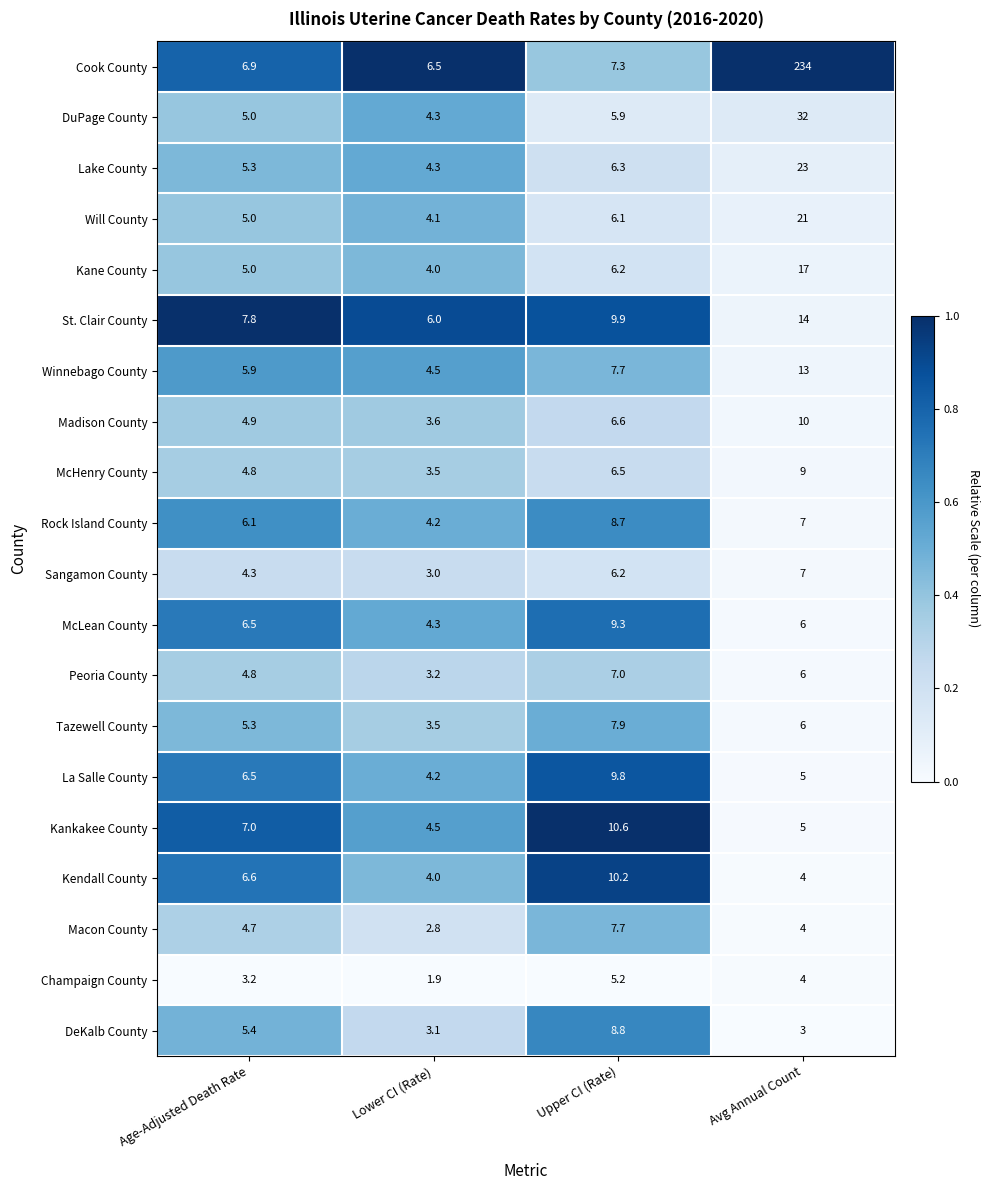

Which category has the highest value across all series?

Avg Annual Count